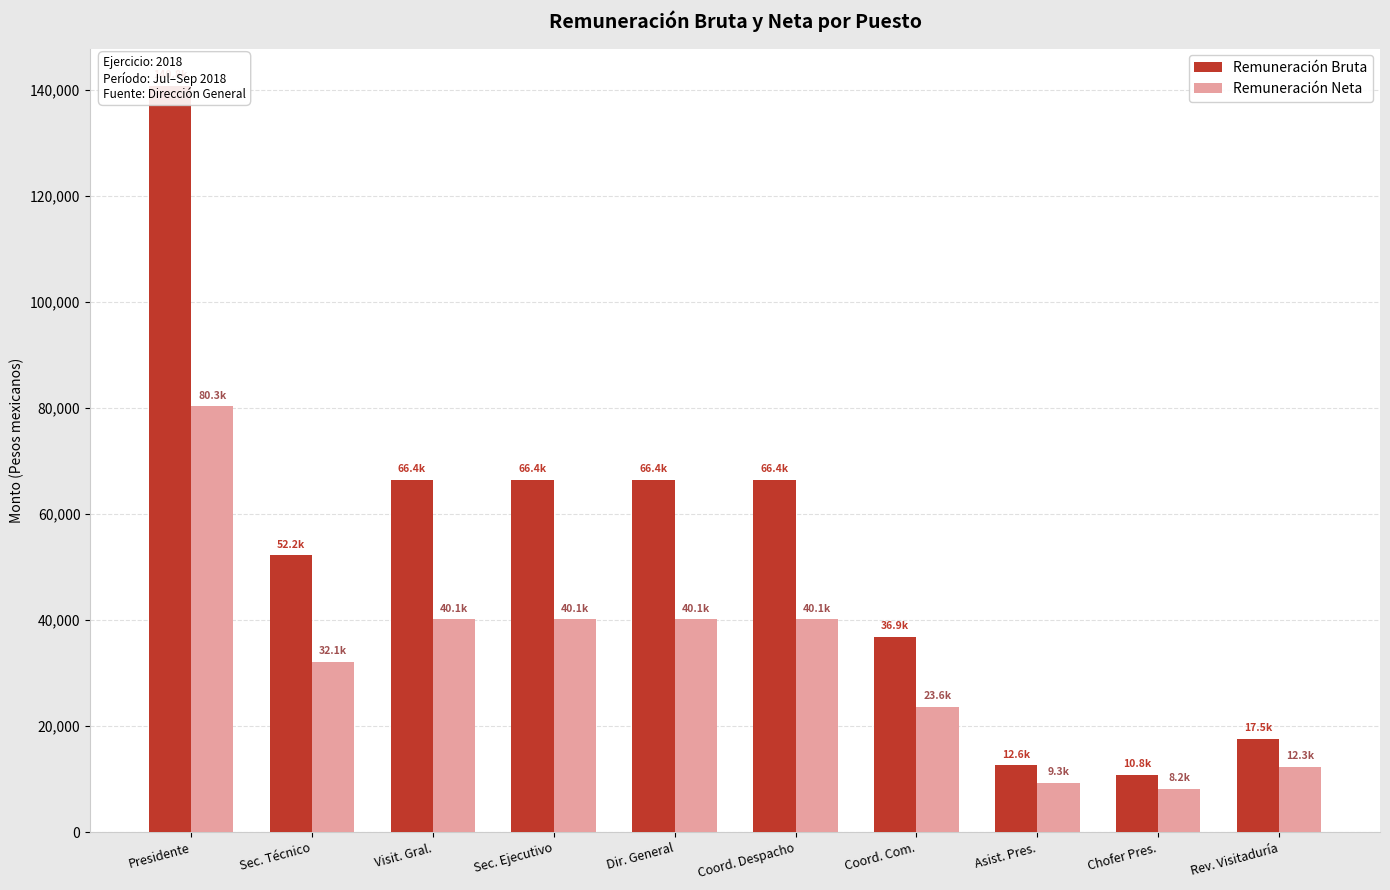

What are all the series names shown in the legend?

Remuneración Bruta, Remuneración Neta